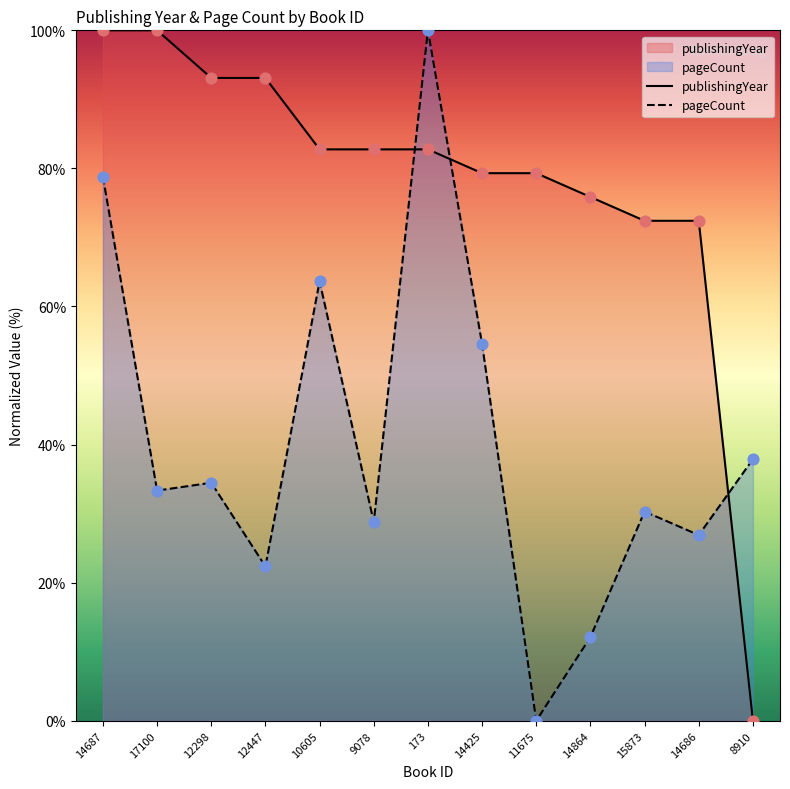

Which series has the largest total across all categories?

publishingYear